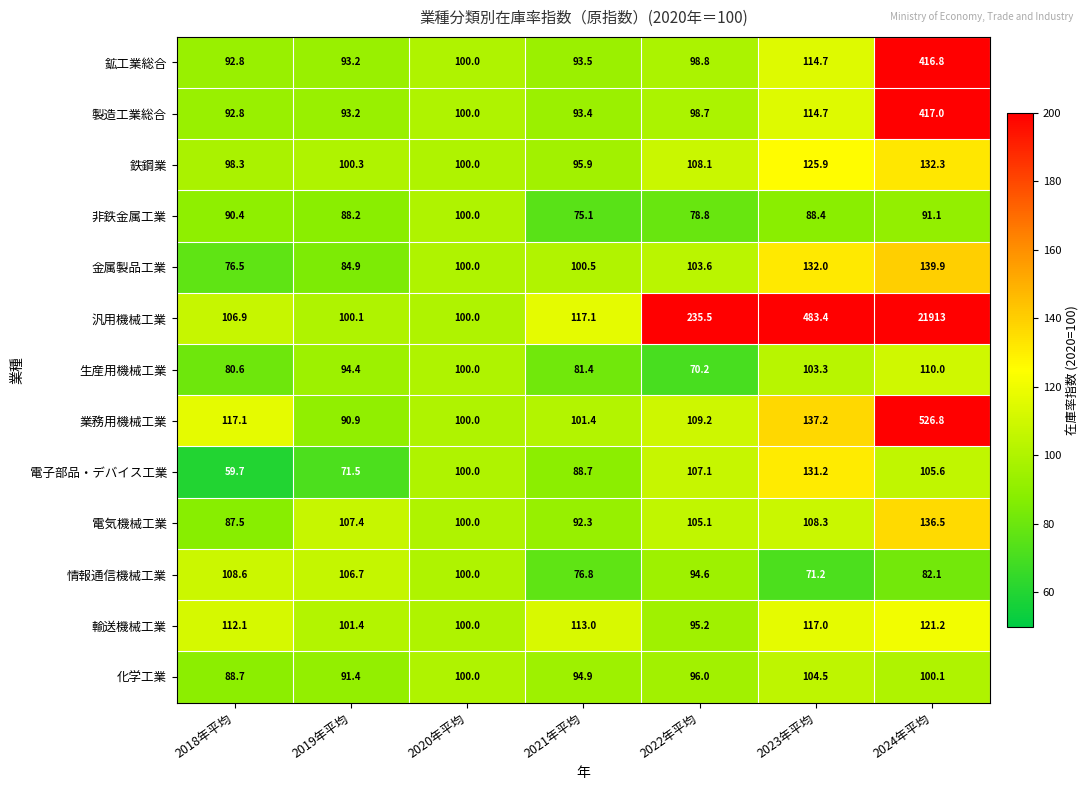

Is it true that 化学工業 equals 61.9 at 2024年平均?

False